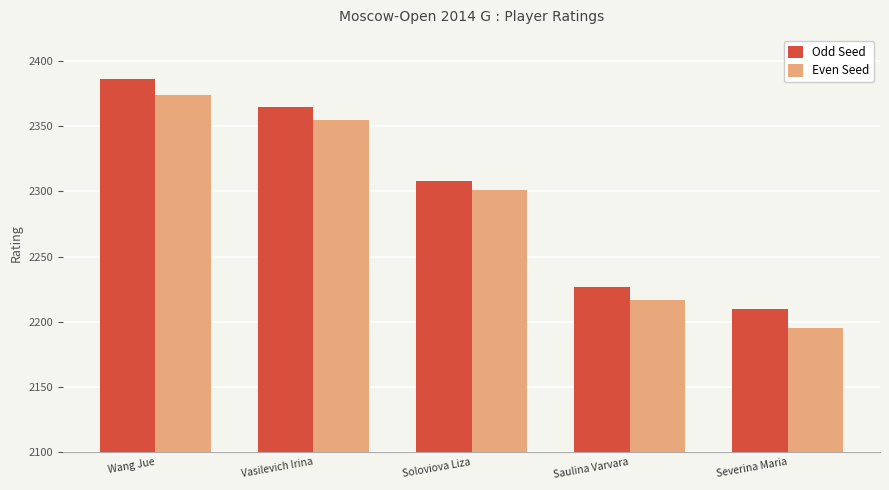

Rank the series by their maximum value, from lowest to highest.

Even Seed, Odd Seed